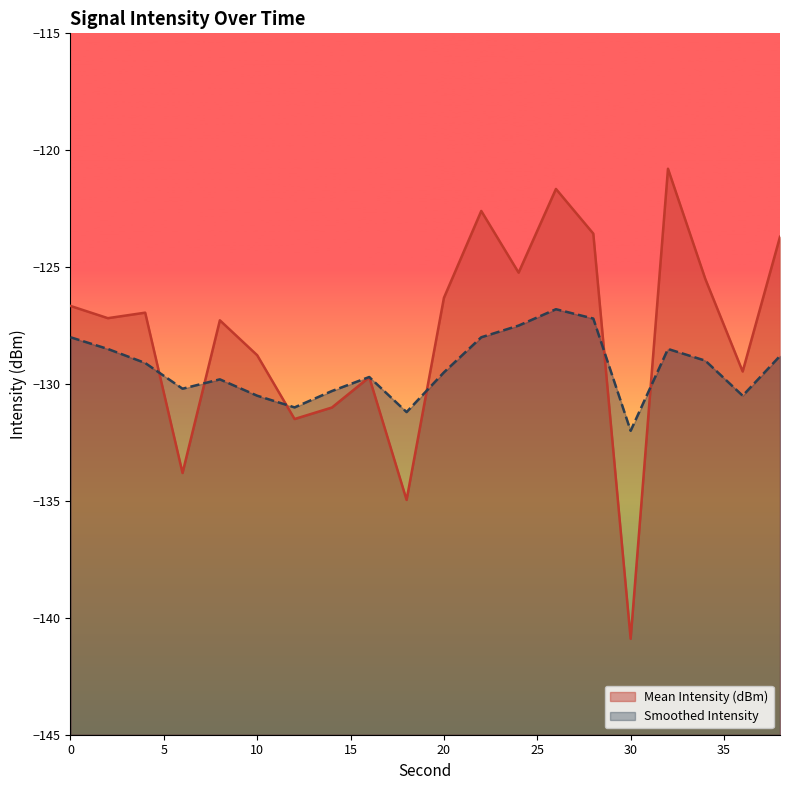

Count the number of categories in the chart.

20